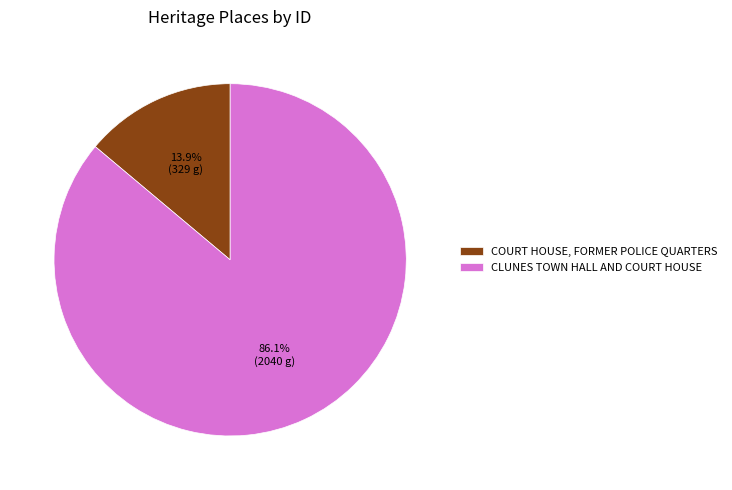

Is it true that COURT HOUSE, FORMER POLICE QUARTERS is 23% of the pie?

False